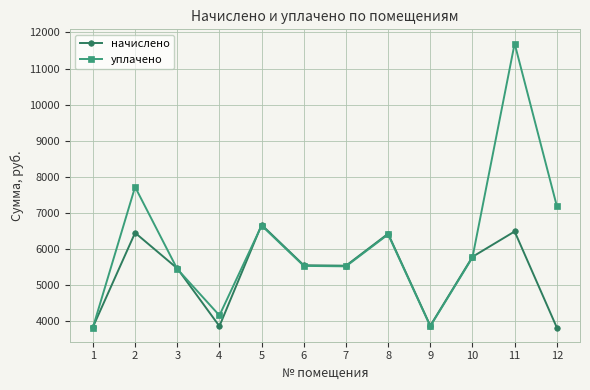

At which category does уплачено reach its first local valley?

4